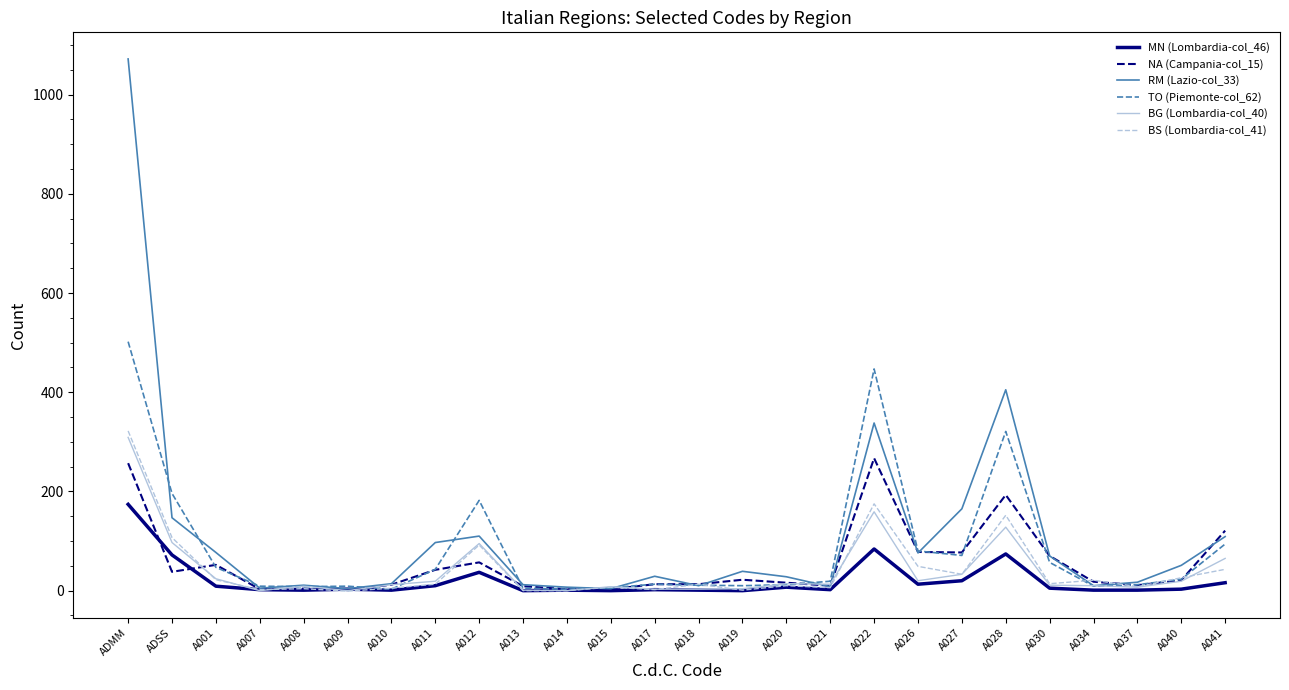

Read the RM (Lazio-col_33) value at A019, to the nearest 10.

40